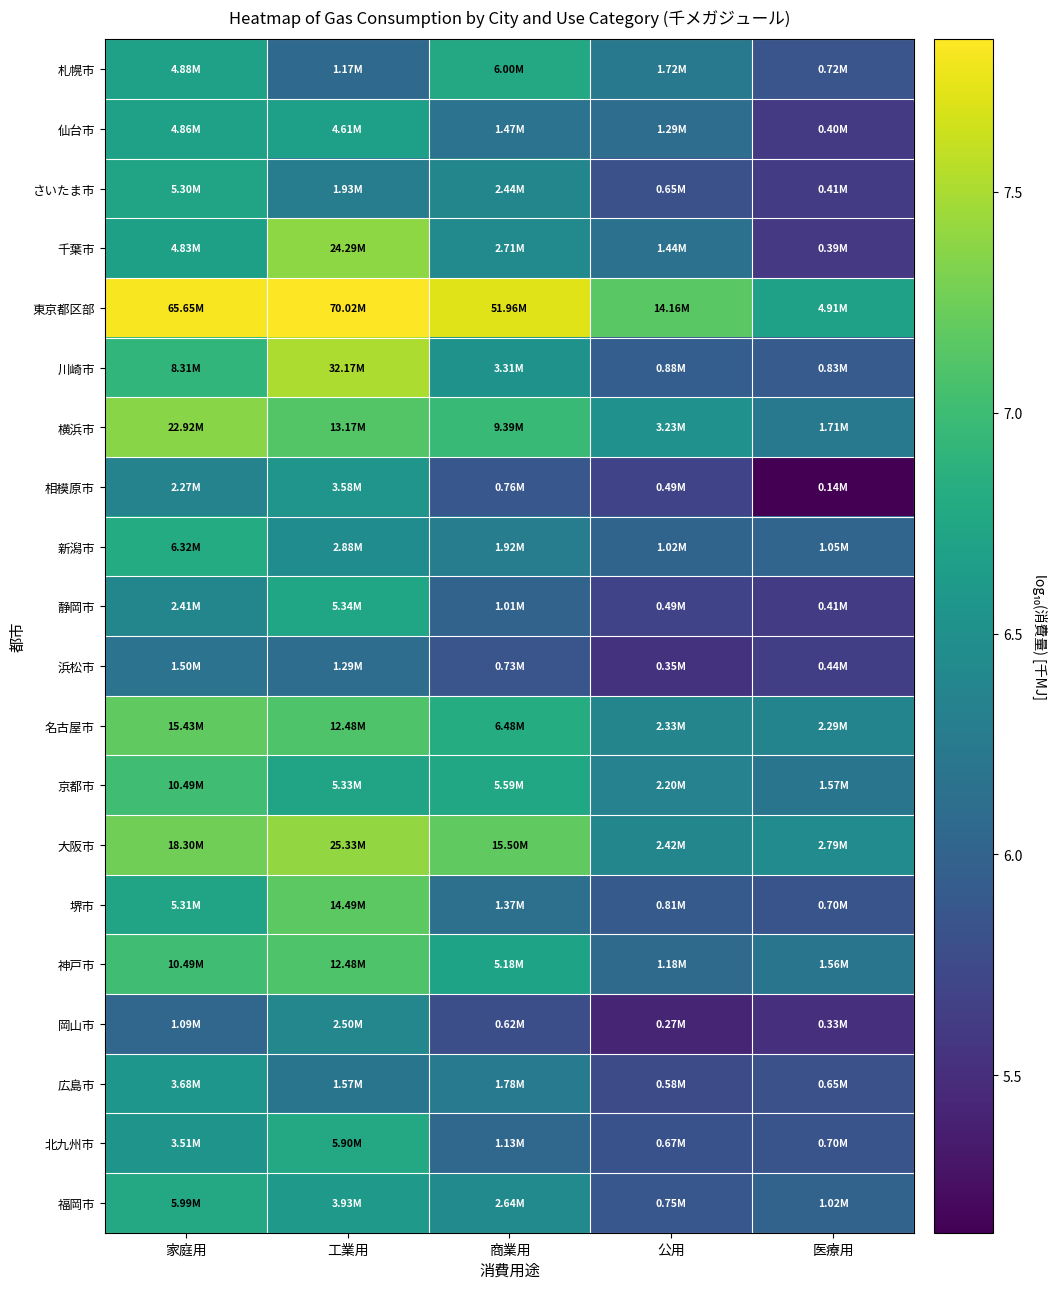

Reading left to right, list all the values displayed in this chart.

札幌市: 家庭用=6.7	工業用=6.1	商業用=6.8	公用=6.2	医療用=5.9
仙台市: 家庭用=6.7	工業用=6.7	商業用=6.2	公用=6.1	医療用=5.6
さいたま市: 家庭用=6.7	工業用=6.3	商業用=6.4	公用=5.8	医療用=5.6
千葉市: 家庭用=6.7	工業用=7.4	商業用=6.4	公用=6.2	医療用=5.6
東京都区部: 家庭用=7.8	工業用=7.8	商業用=7.7	公用=7.2	医療用=6.7
川崎市: 家庭用=6.9	工業用=7.5	商業用=6.5	公用=5.9	医療用=5.9
横浜市: 家庭用=7.4	工業用=7.1	商業用=7.0	公用=6.5	医療用=6.2
相模原市: 家庭用=6.4	工業用=6.6	商業用=5.9	公用=5.7	医療用=5.1
新潟市: 家庭用=6.8	工業用=6.5	商業用=6.3	公用=6.0	医療用=6.0
静岡市: 家庭用=6.4	工業用=6.7	商業用=6.0	公用=5.7	医療用=5.6
浜松市: 家庭用=6.2	工業用=6.1	商業用=5.9	公用=5.5	医療用=5.6
名古屋市: 家庭用=7.2	工業用=7.1	商業用=6.8	公用=6.4	医療用=6.4
京都市: 家庭用=7.0	工業用=6.7	商業用=6.7	公用=6.3	医療用=6.2
大阪市: 家庭用=7.3	工業用=7.4	商業用=7.2	公用=6.4	医療用=6.4
堺市: 家庭用=6.7	工業用=7.2	商業用=6.1	公用=5.9	医療用=5.8
神戸市: 家庭用=7.0	工業用=7.1	商業用=6.7	公用=6.1	医療用=6.2
岡山市: 家庭用=6.0	工業用=6.4	商業用=5.8	公用=5.4	医療用=5.5
広島市: 家庭用=6.6	工業用=6.2	商業用=6.3	公用=5.8	医療用=5.8
北九州市: 家庭用=6.5	工業用=6.8	商業用=6.1	公用=5.8	医療用=5.8
福岡市: 家庭用=6.8	工業用=6.6	商業用=6.4	公用=5.9	医療用=6.0